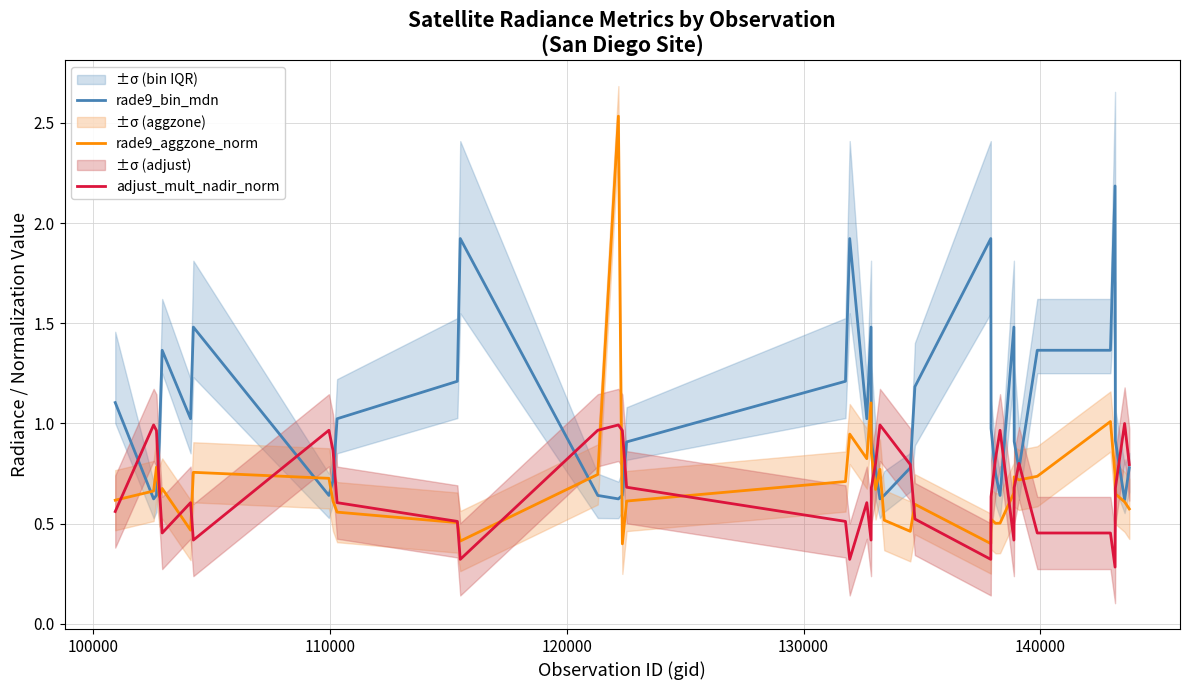

How many distinct data groups are displayed?

3